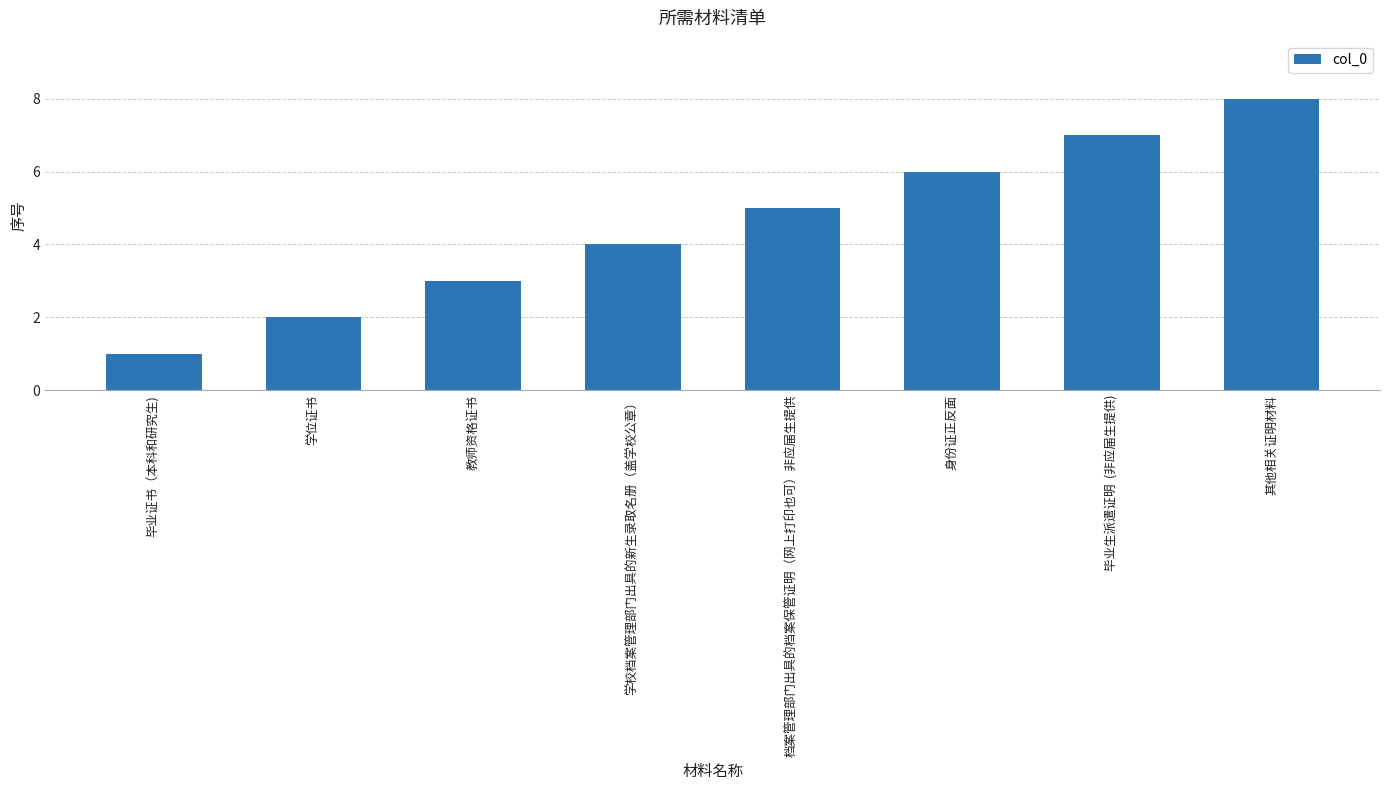

Which label corresponds to the largest value in the chart?

其他相关证明材料